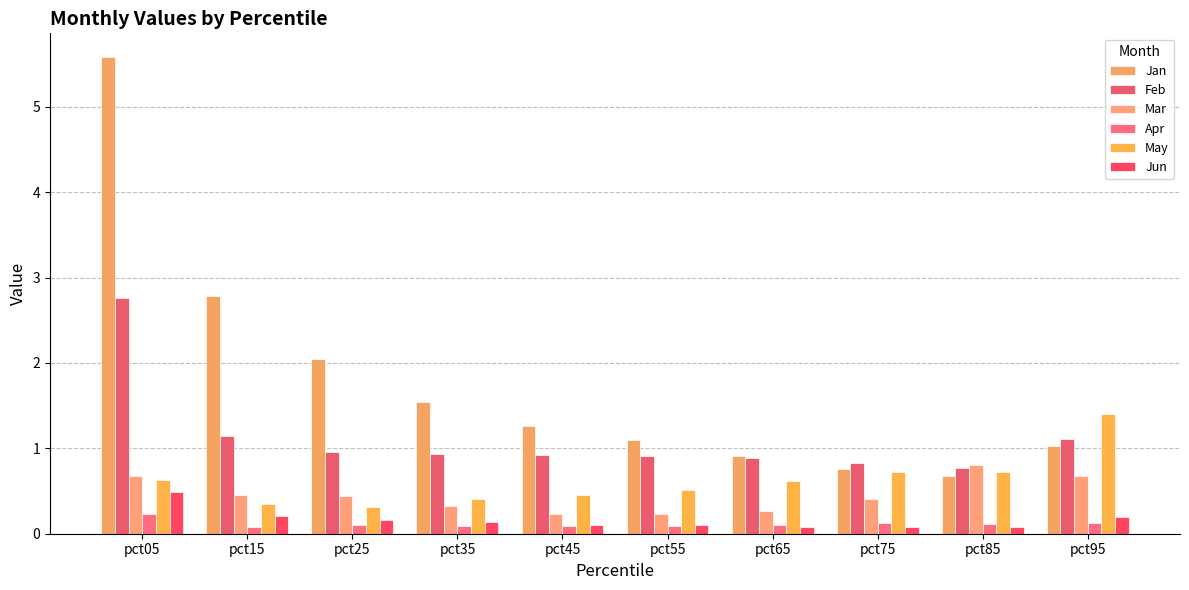

What is the sum of the Apr values at pct35 and pct85?

0.2